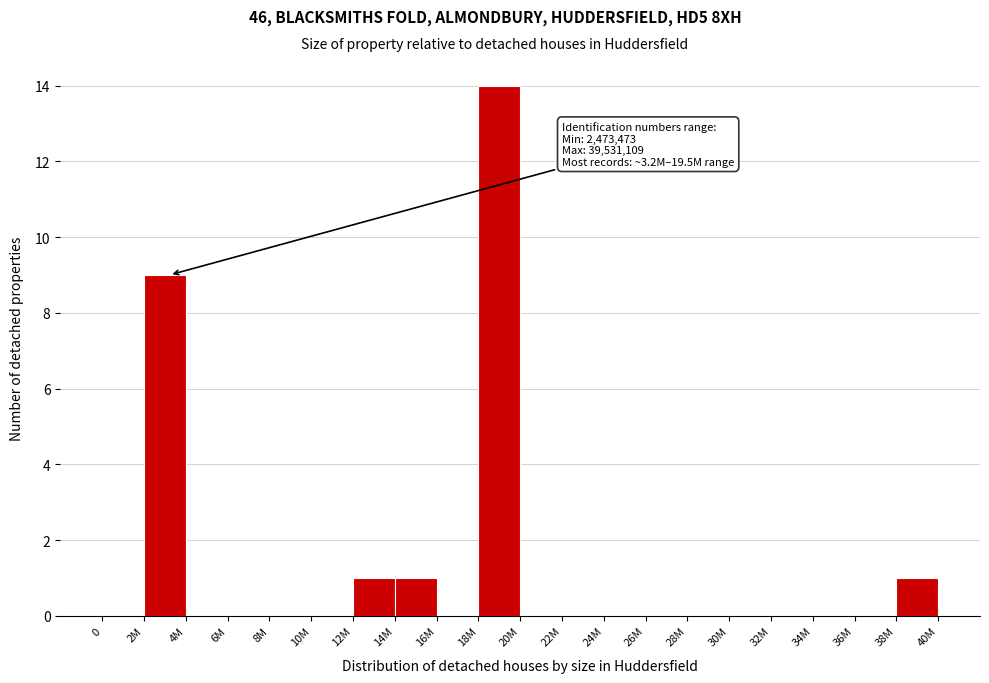

Reading left to right, transcribe all the data shown in this chart.

0=0	2M=9	4M=0	6M=0	8M=0	10M=0	12M=1	14M=1	16M=0	18M=14	20M=0	22M=0	24M=0	26M=0	28M=0	30M=0	32M=0	34M=0	36M=0	38M=1